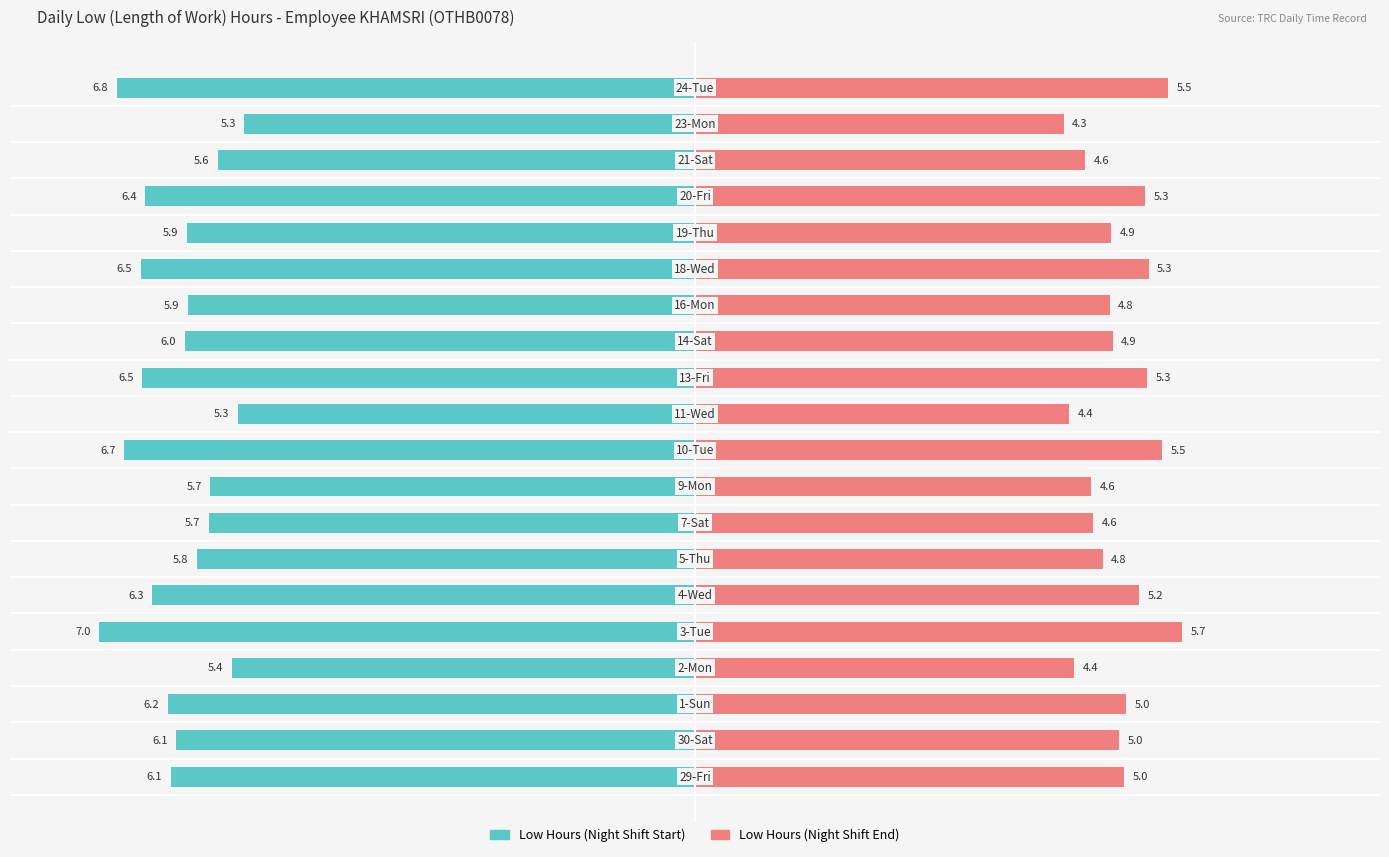

Are the bars horizontal?

Yes